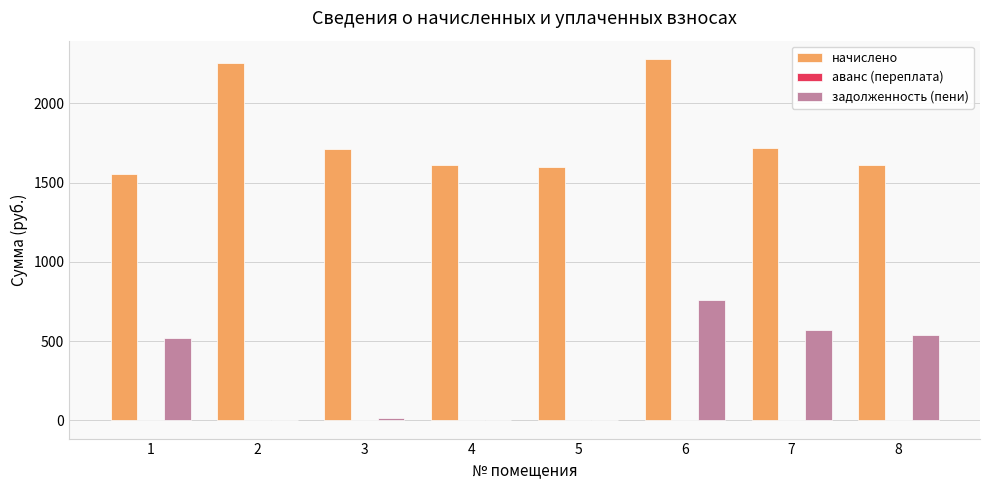

Which series has the widest spread of values?

задолженность (пени)